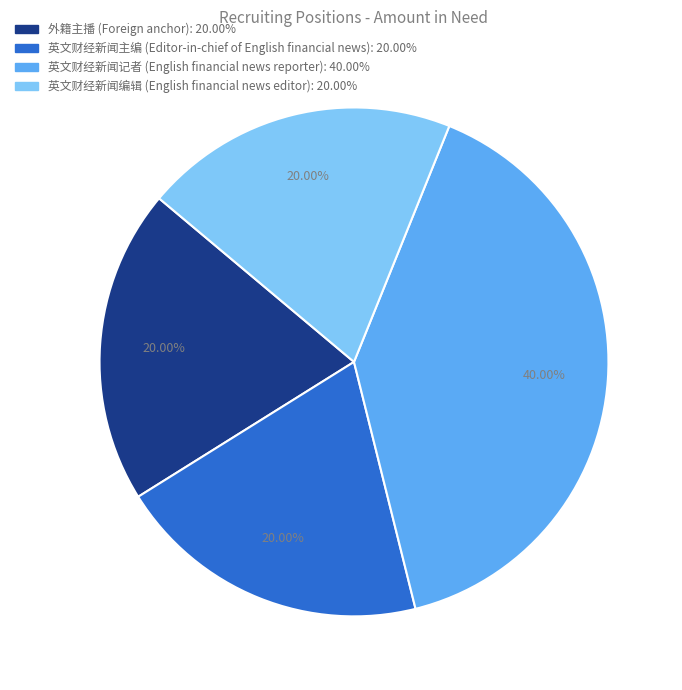

To the nearest percent, what portion does 英文财经新闻记者 (English financial news reporter) represent?

40%